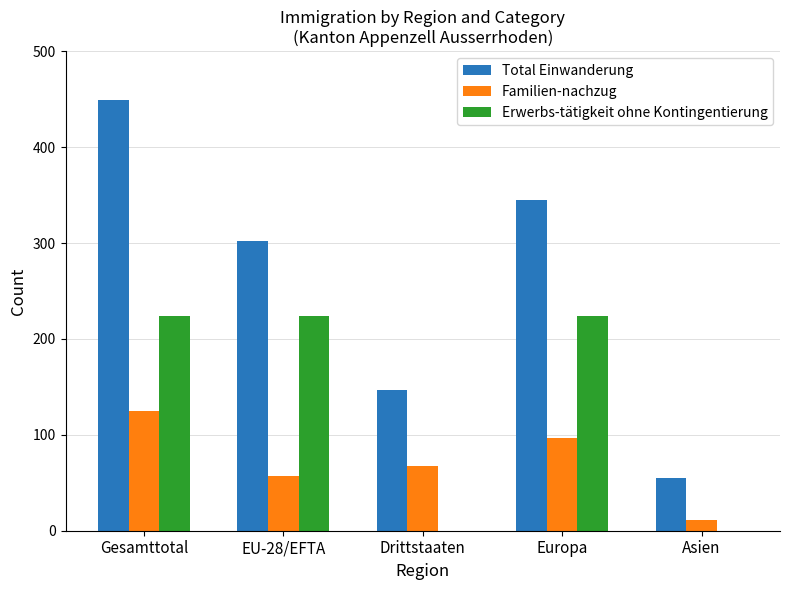

At which label does Familien-nachzug reach its peak?

Gesamttotal